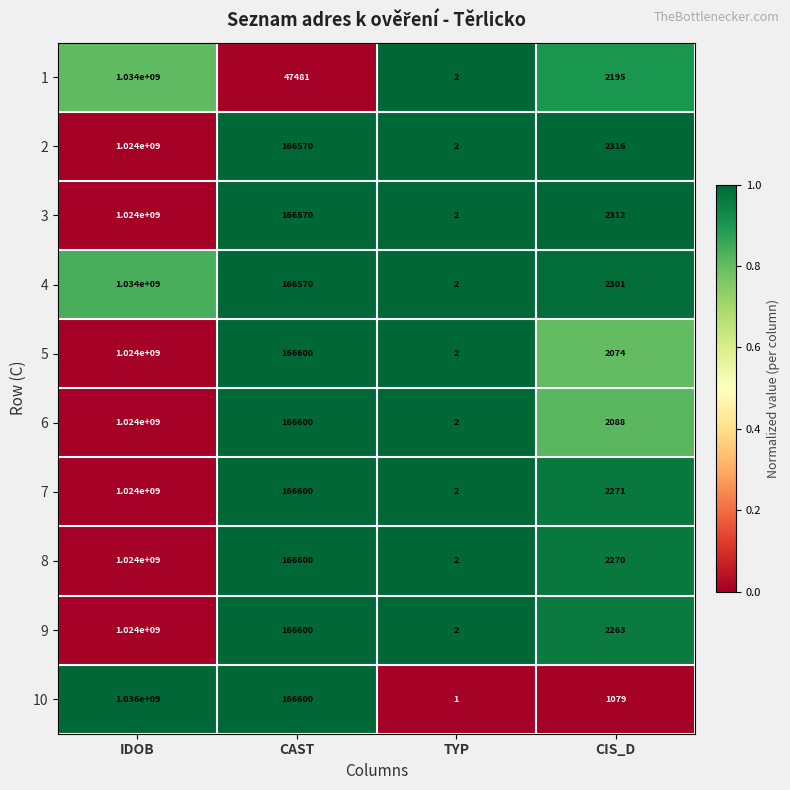

Count the number of data series in this chart.

10